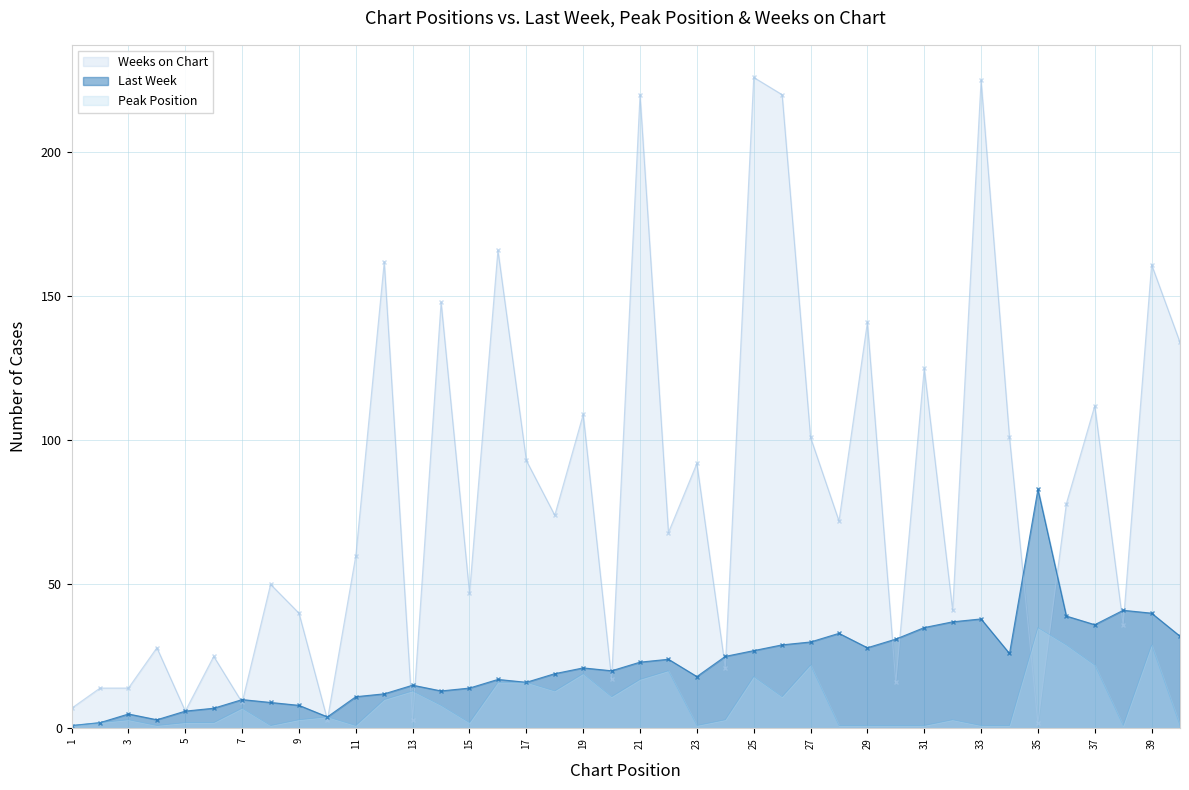

True or false: Last Week and Weeks on Chart intersect in this chart.

True